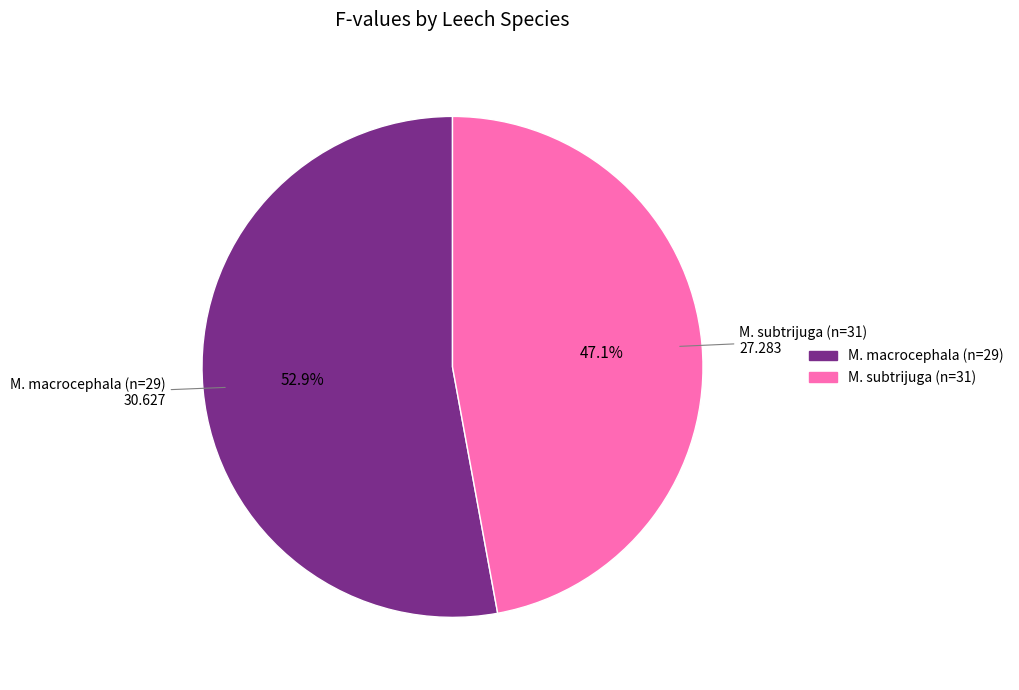

Between M. subtrijuga (n=31) and M. macrocephala (n=29), which is larger?

M. macrocephala (n=29)